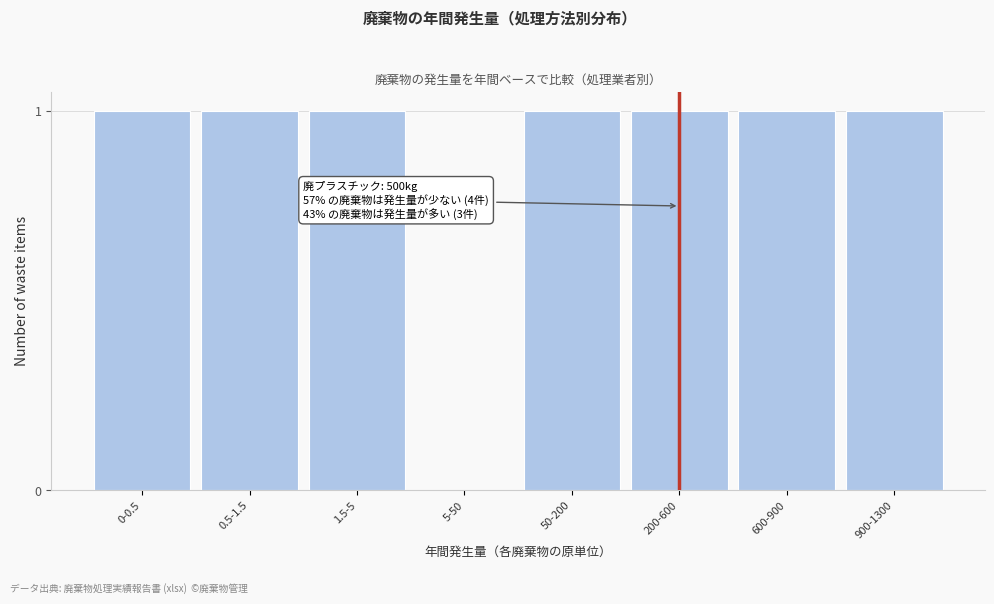

Reading left to right, what are all the values shown in this chart?

0-0.5=1	0.5-1.5=1	1.5-5=1	5-50=0	50-200=1	200-600=1	600-900=1	900-1300=1